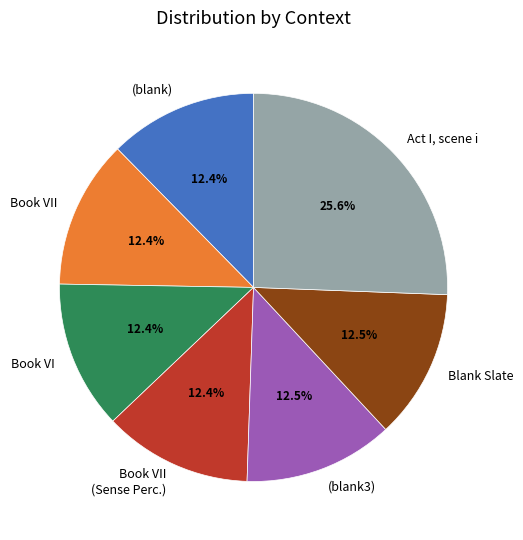

Does (blank) account for over 50% of the chart?

No